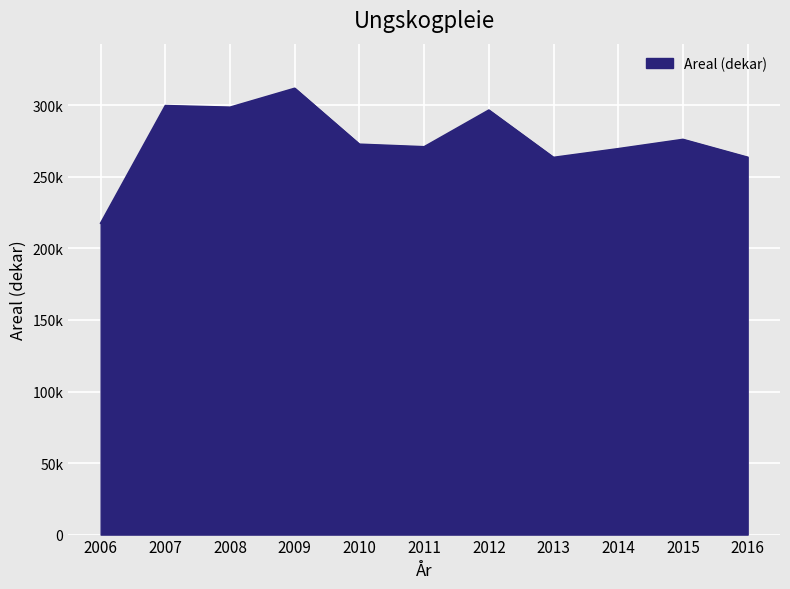

Is this an area chart (filled region under the line)?

Yes